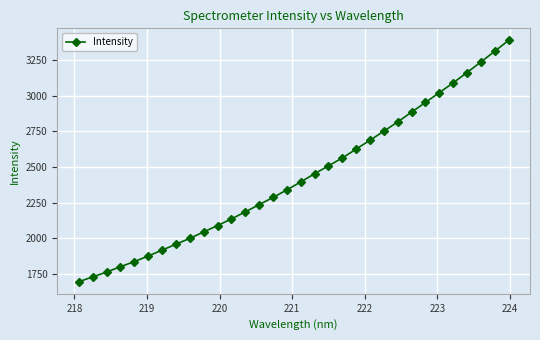

What is the smallest value displayed?

1696.1